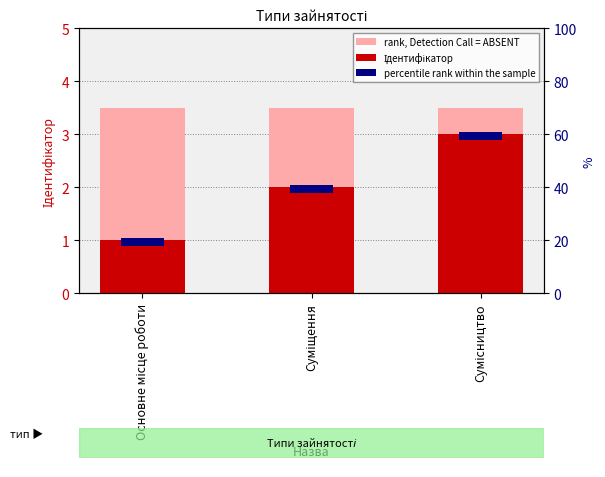

What is the greatest value displayed?

3.5